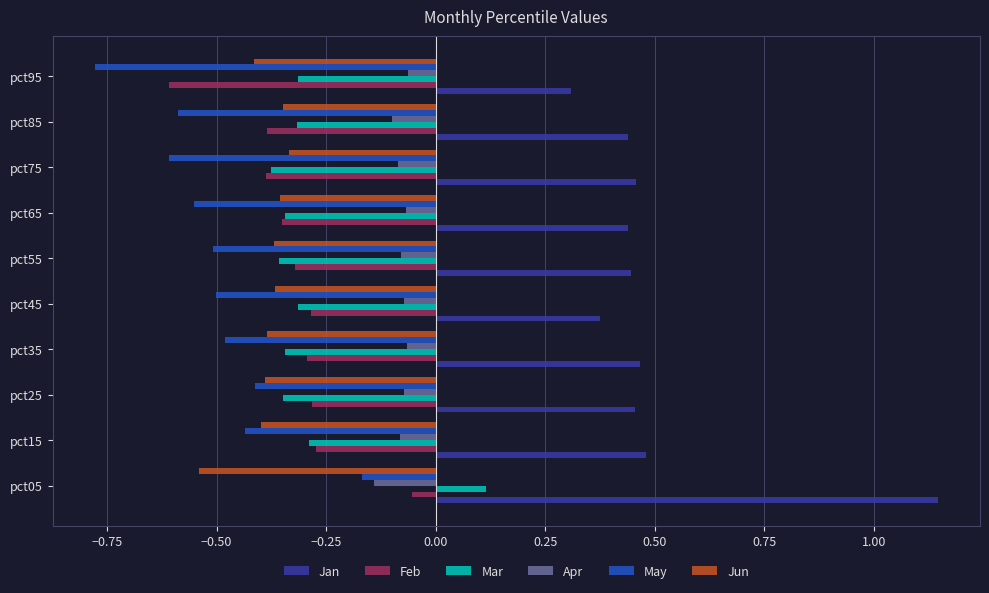

Between pct65 and pct95, which series saw the biggest shift?

Feb